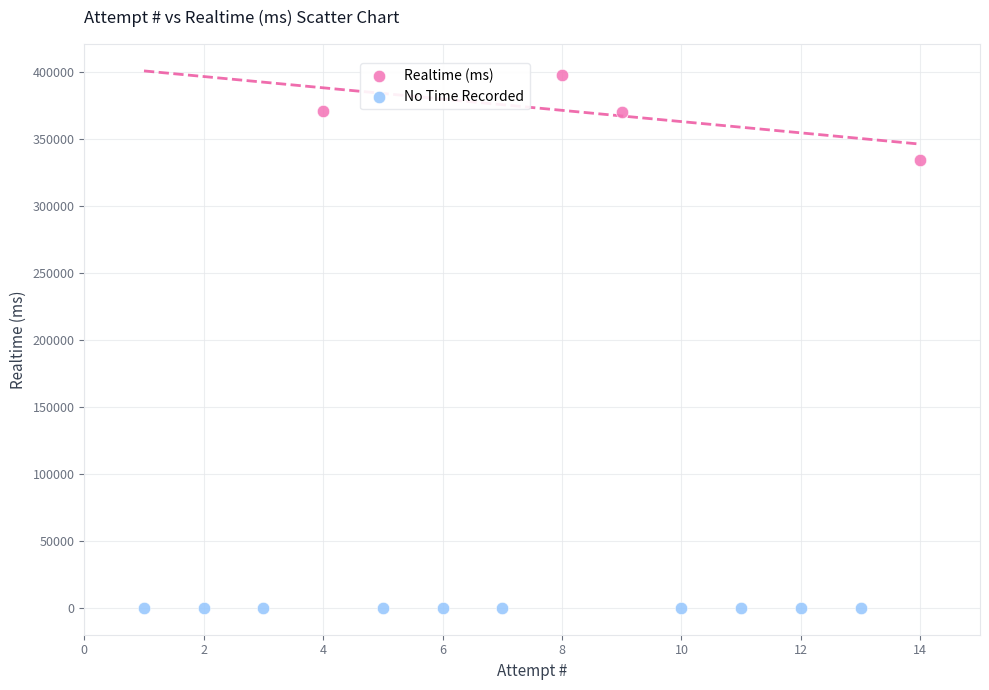

What are all the series names shown in the legend?

Realtime (ms), No Time Recorded